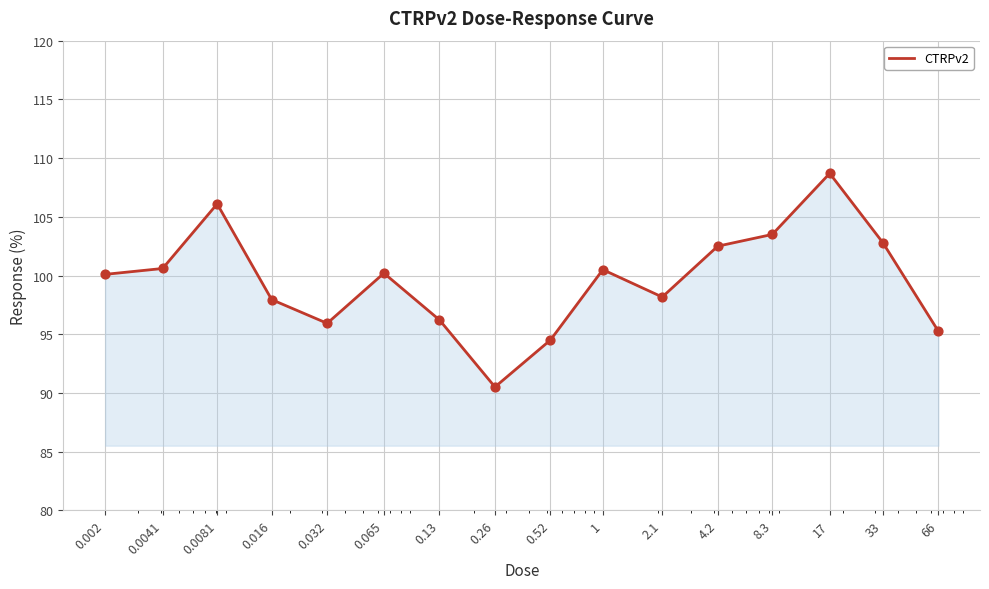

What is the smallest value displayed?

90.5